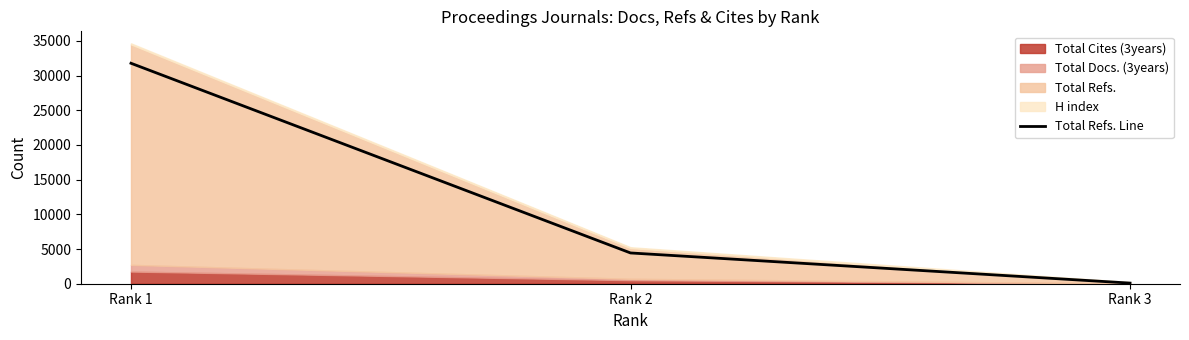

What is the sum of the values at Rank 1 and Rank 3?

31862